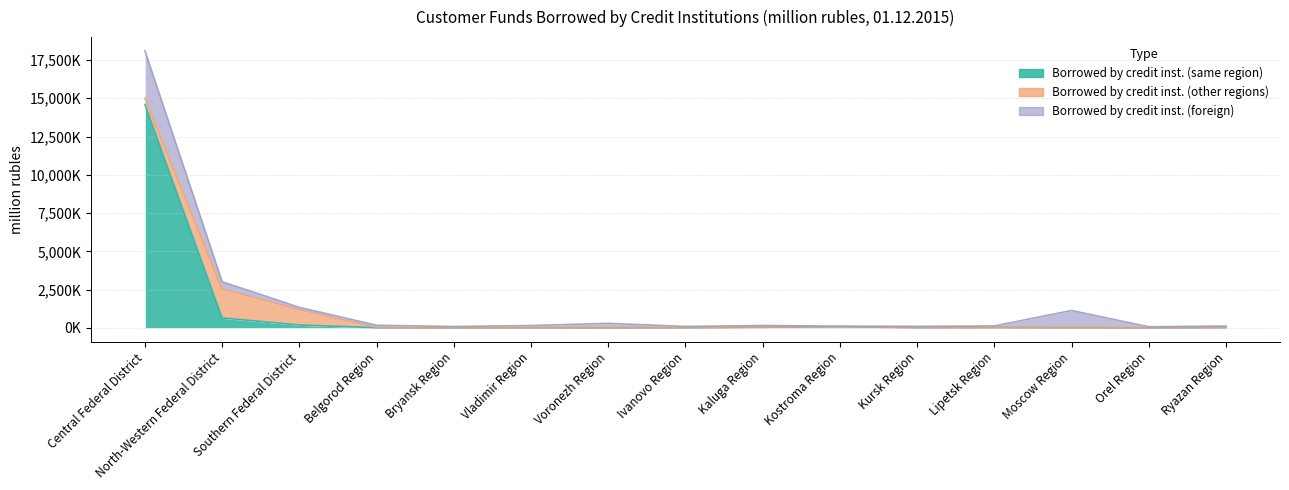

At which label does Borrowed by credit inst. (same region) first exceed 12487?

Central Federal District